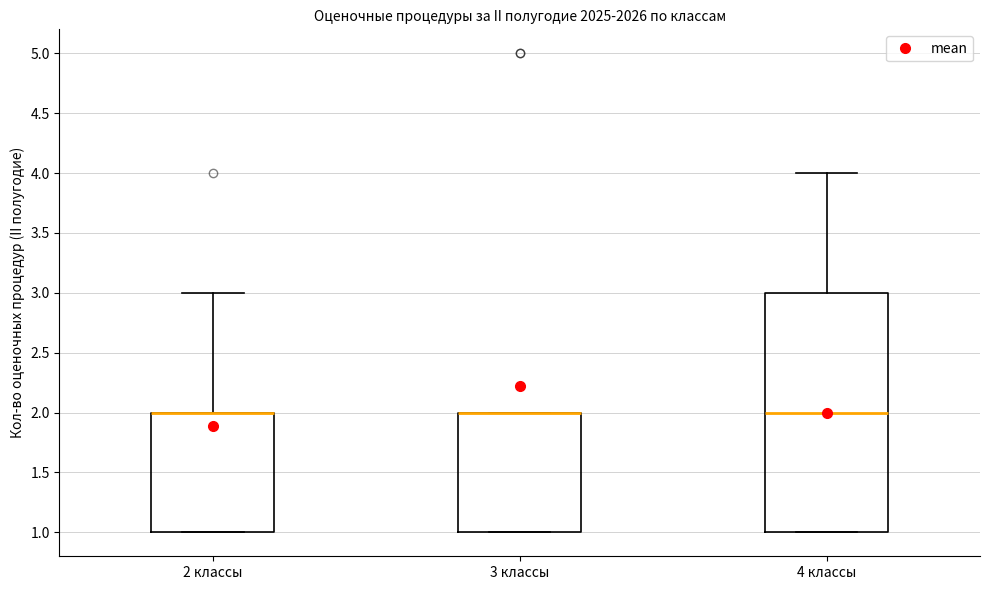

Reading left to right, transcribe this box plot: for each box, give where its median line is, the range the box spans, and where its two whiskers end, as read against the y-axis. The values are not printed on the chart, so give them approximately, as read against the axis.

2 классы: median 2 (drawn on the box's upper edge), box 1 to 2, whiskers 1 to 3
3 классы: median 2 (drawn on the box's upper edge), box 1 to 2, whiskers 1 to 2
4 классы: median 2, box 1 to 3, whiskers 1 to 4